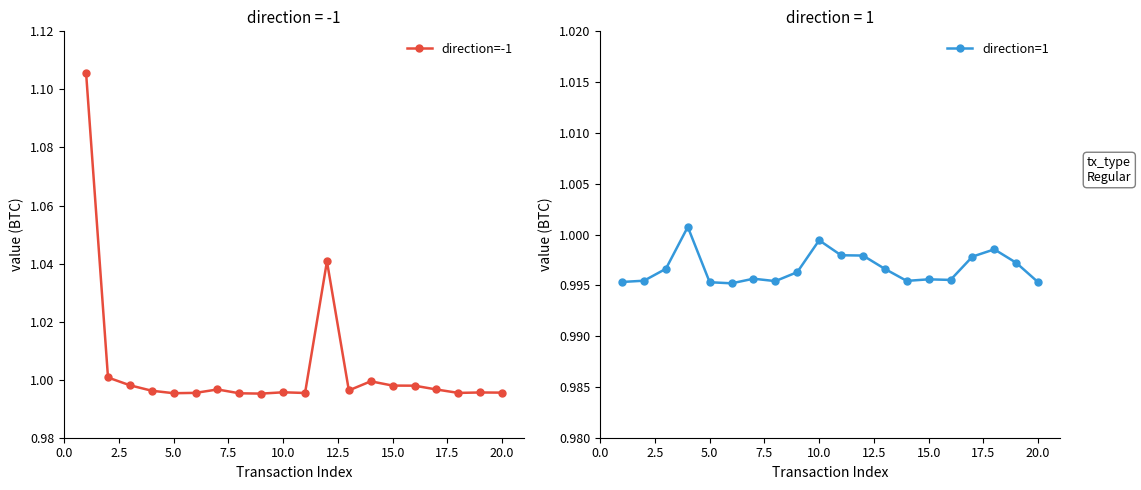

Is it true that direction=-1 equals 1.3 at 10.0?

False